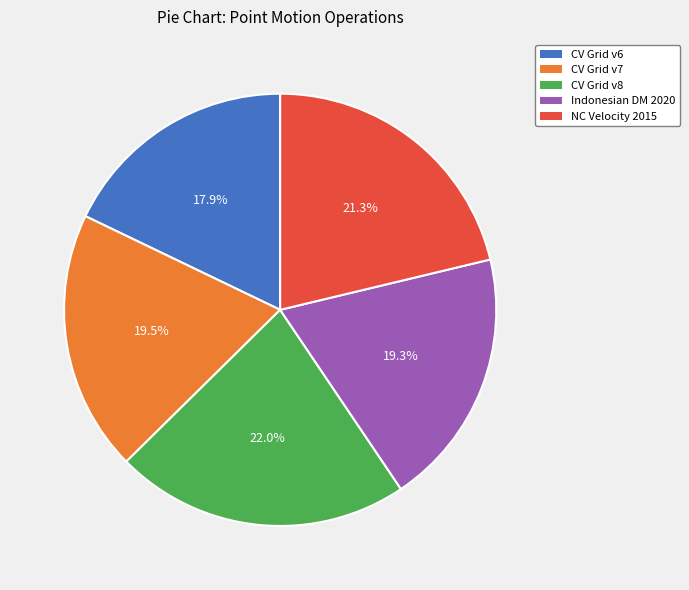

Is there a majority slice in this chart?

No